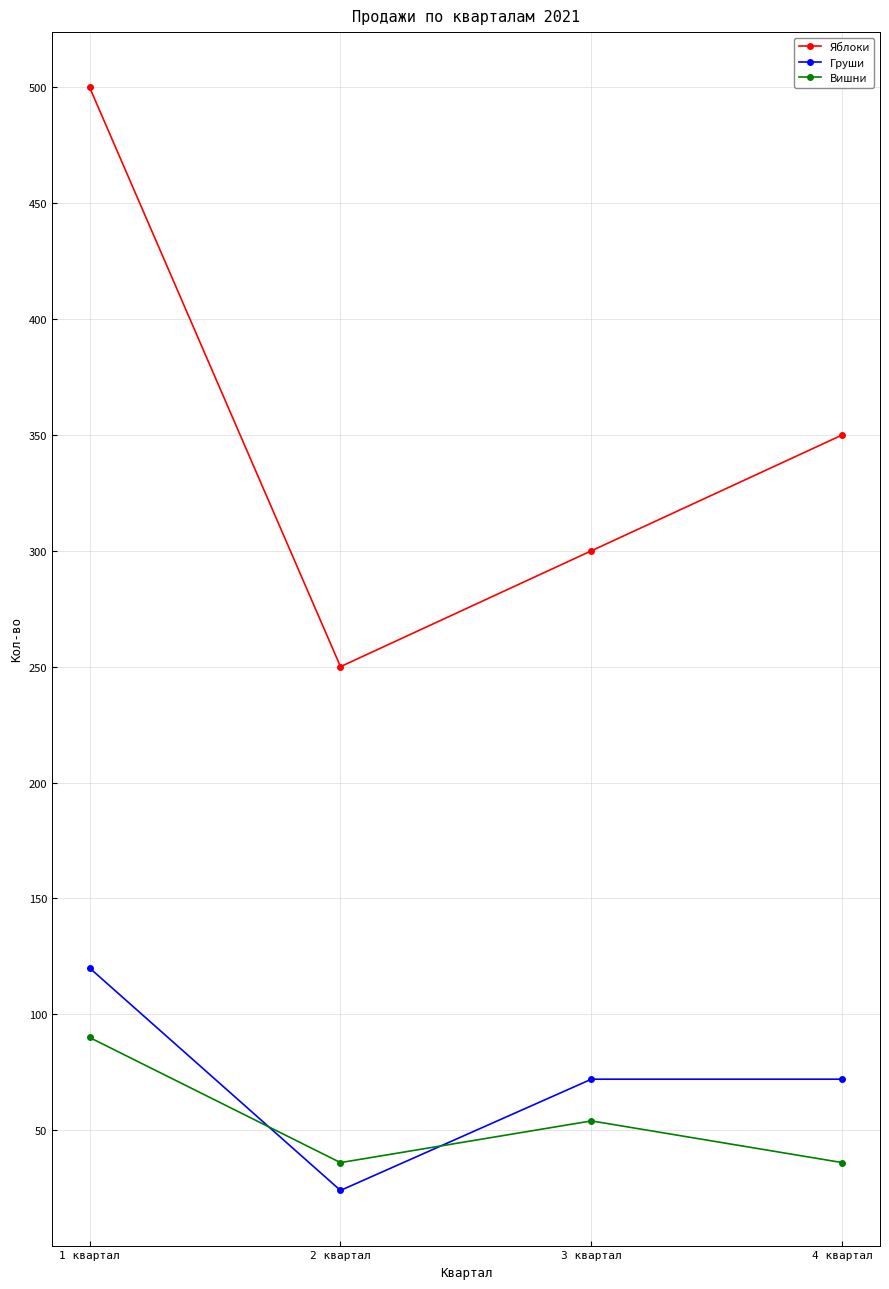

What is the lowest value of the Груши series?

24